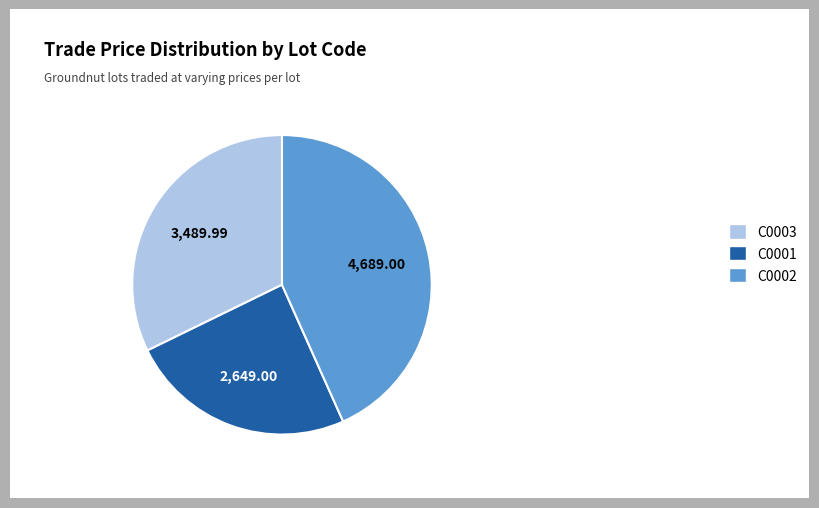

Is C0003 the majority of the pie?

No